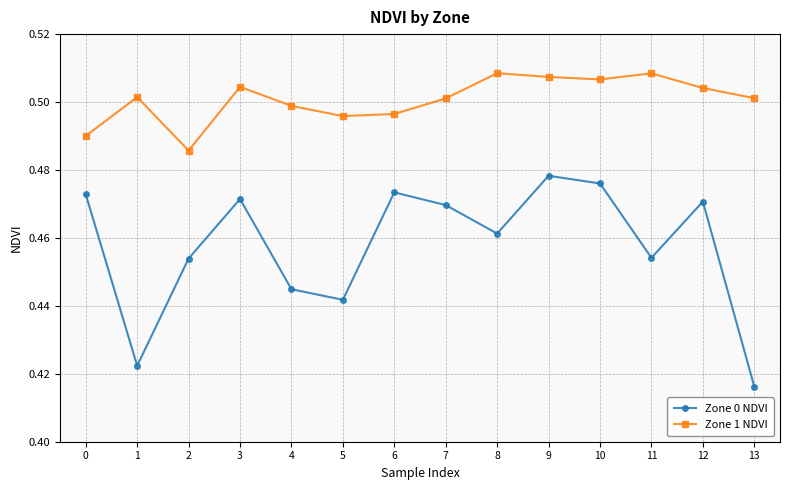

The value of Zone 0 NDVI at 2 is 0.5. True or false?

True